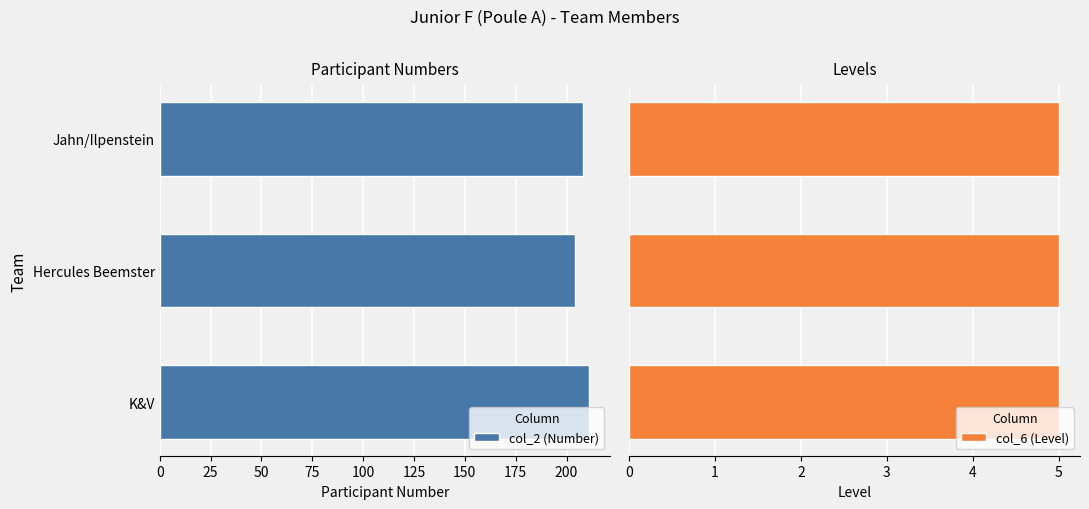

Rank the series by their maximum value, from highest to lowest.

col_2 (Number), col_6 (Level)